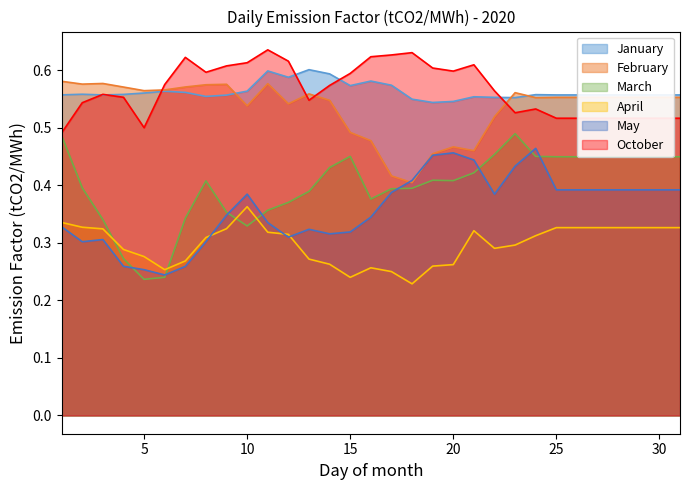

List the labels in order of February value, largest first.

1, 3, 11, 2, 9, 8, 7, 4, 6, 5, 23, 13, 25, 26, 27, 28, 29, 30, 31, 24, 14, 12, 10, 22, 15, 16, 20, 21, 19, 17, 18